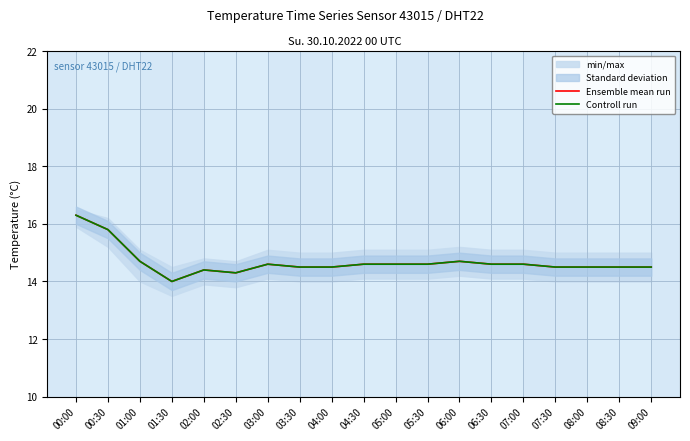

Count the Ensemble mean run values in the range 14 to 15.

17